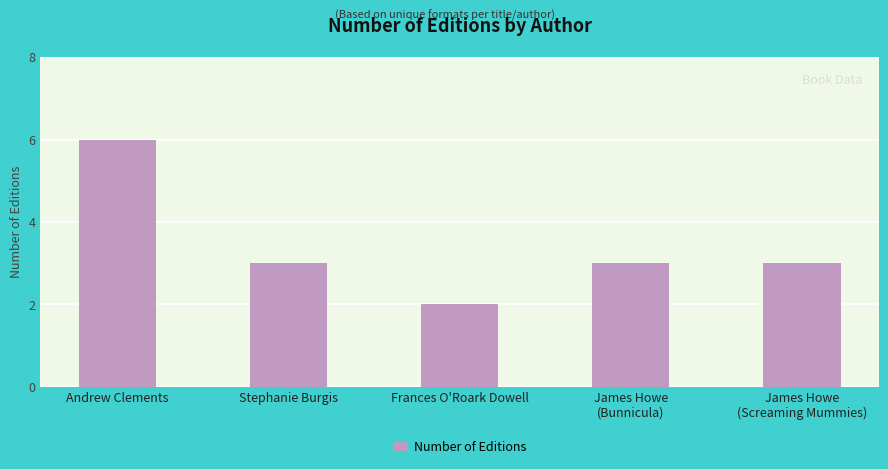

Reading right to left, extract all data points from this chart.

James Howe
(Screaming Mummies)=3	James Howe
(Bunnicula)=3	Frances O'Roark Dowell=2	Stephanie Burgis=3	Andrew Clements=6